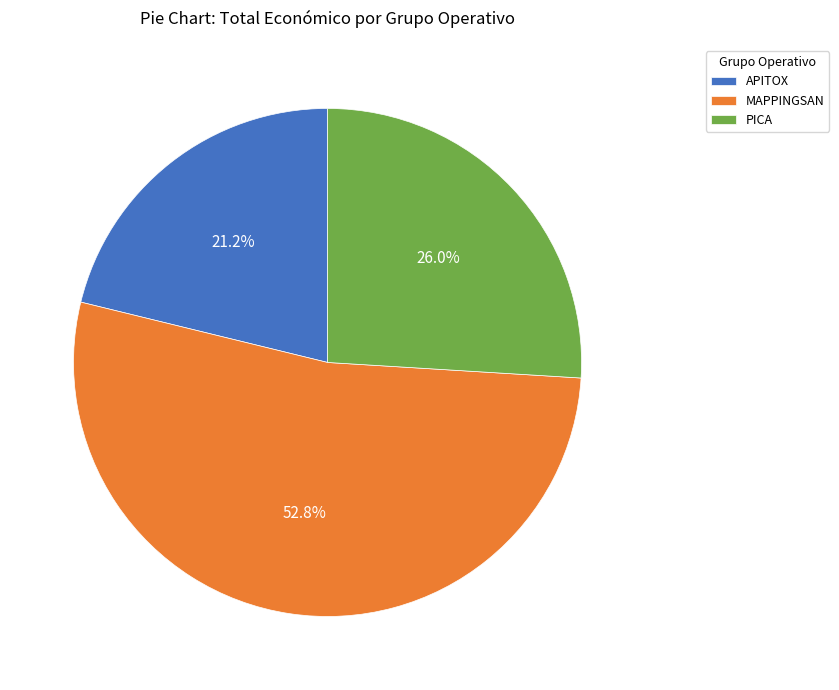

Is it true that APITOX is 21% of the pie?

True